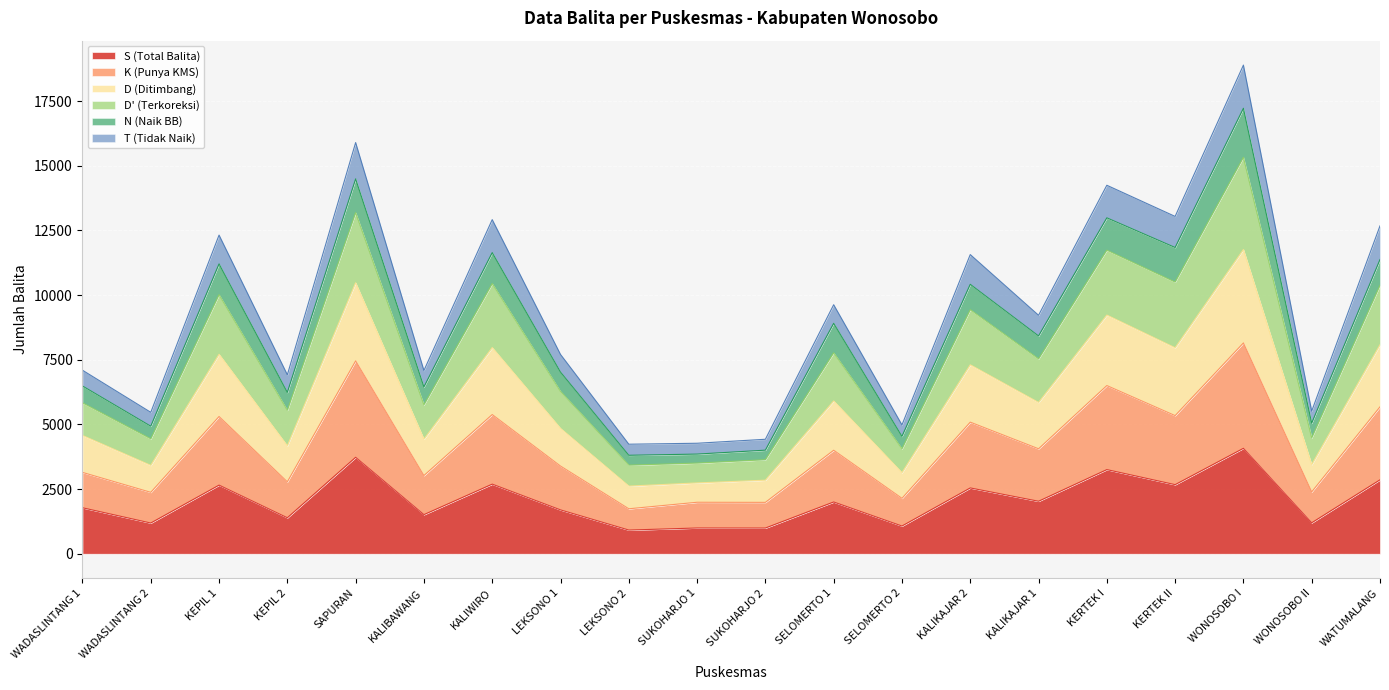

At which label is S (Total Balita) closest to 2495?

KALIKAJAR 2